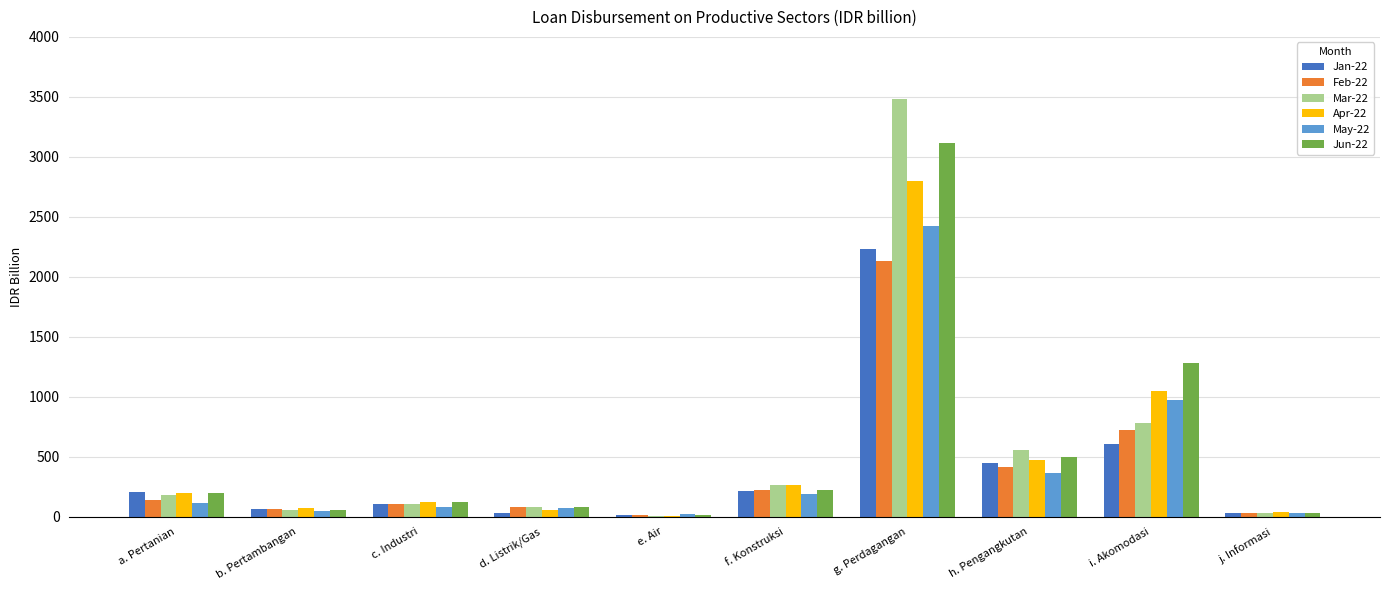

At which label does May-22 reach its peak?

g. Perdagangan